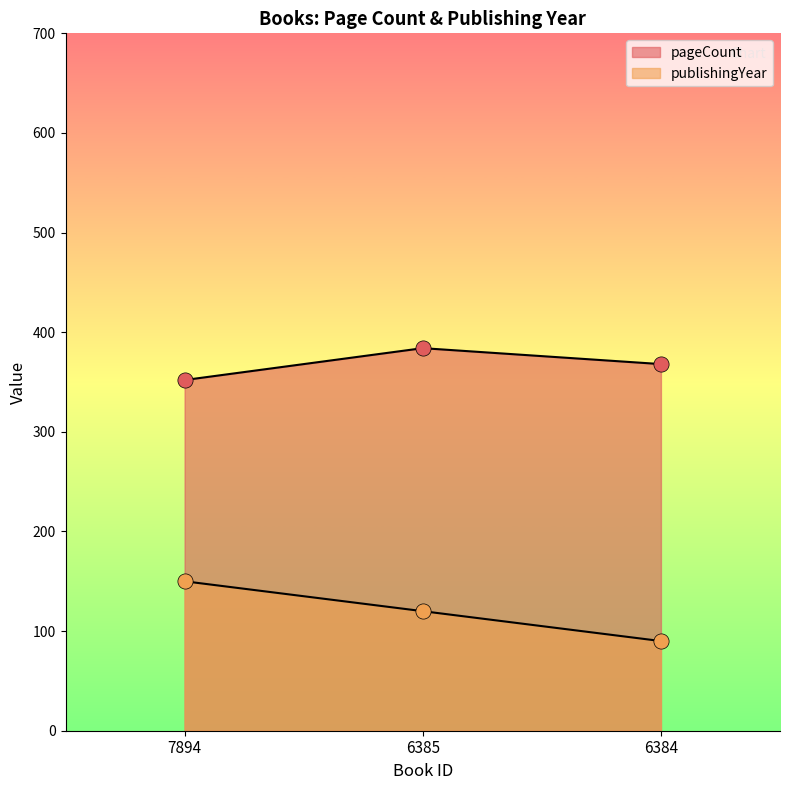

What are all the series names shown in the legend?

pageCount, publishingYear